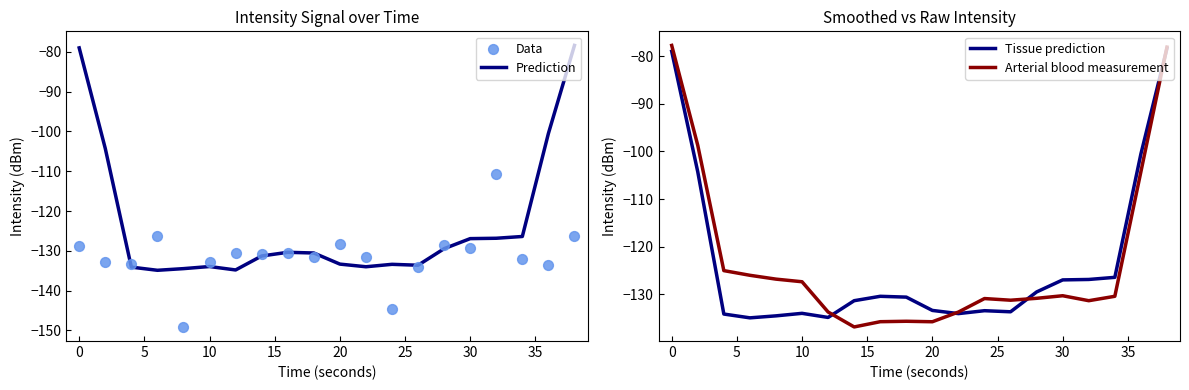

What are all the series names shown in the legend?

Prediction, Data, Tissue prediction, Arterial blood measurement